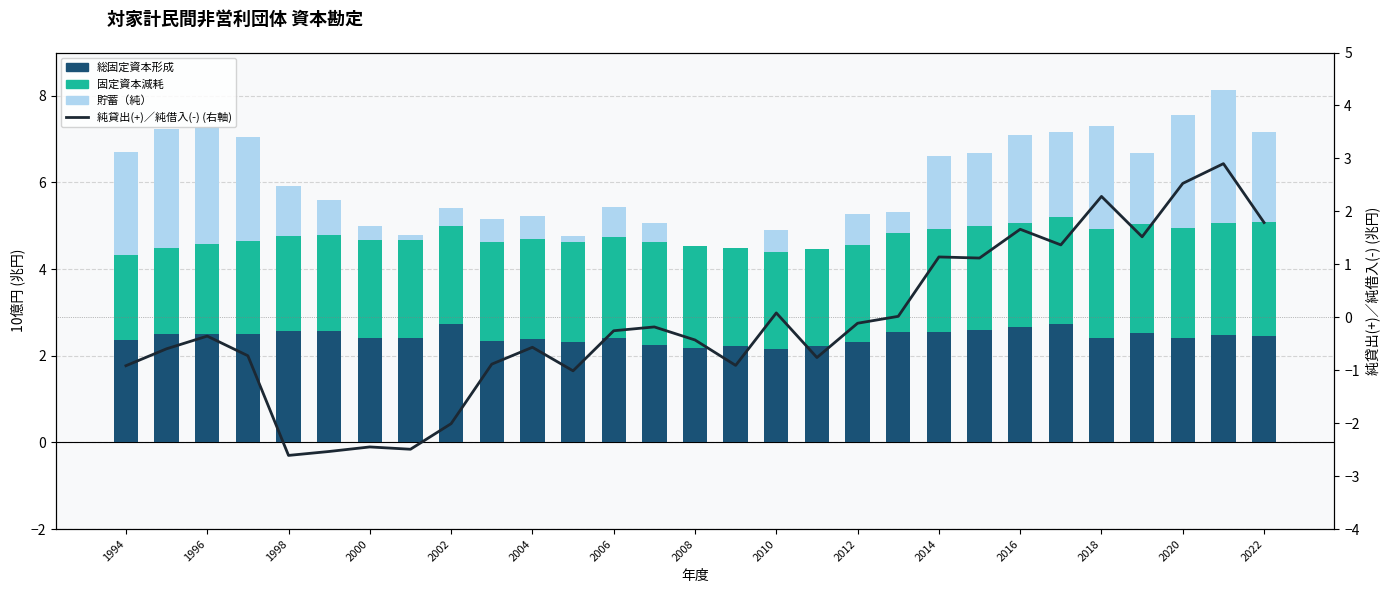

Between 2000 and 2022, which is larger?

2000